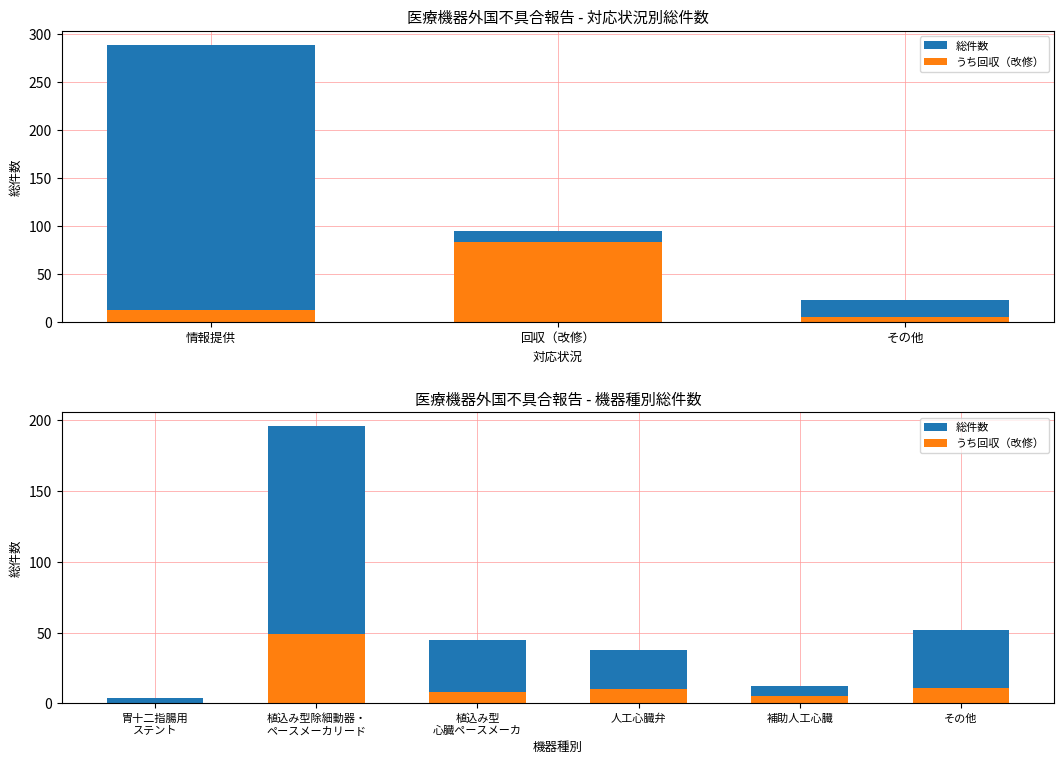

How many series are shown in this chart?

2